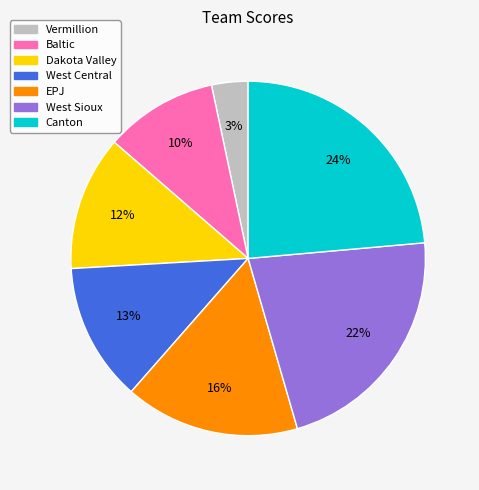

Does West Sioux represent more than half of the total?

No